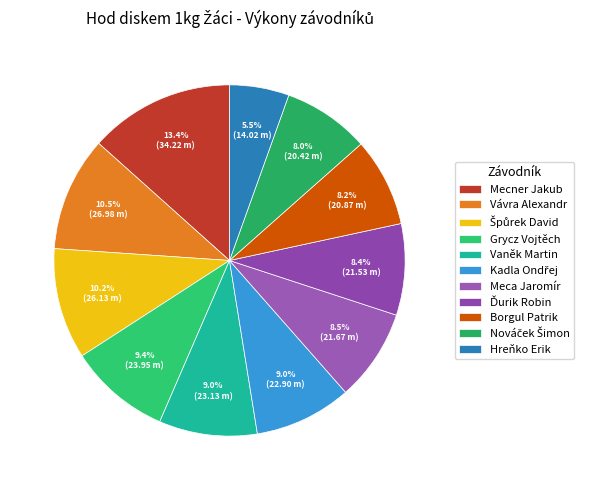

To the nearest percent, what is the difference between the Špůrek David and Mecner Jakub slice percentages?

3%